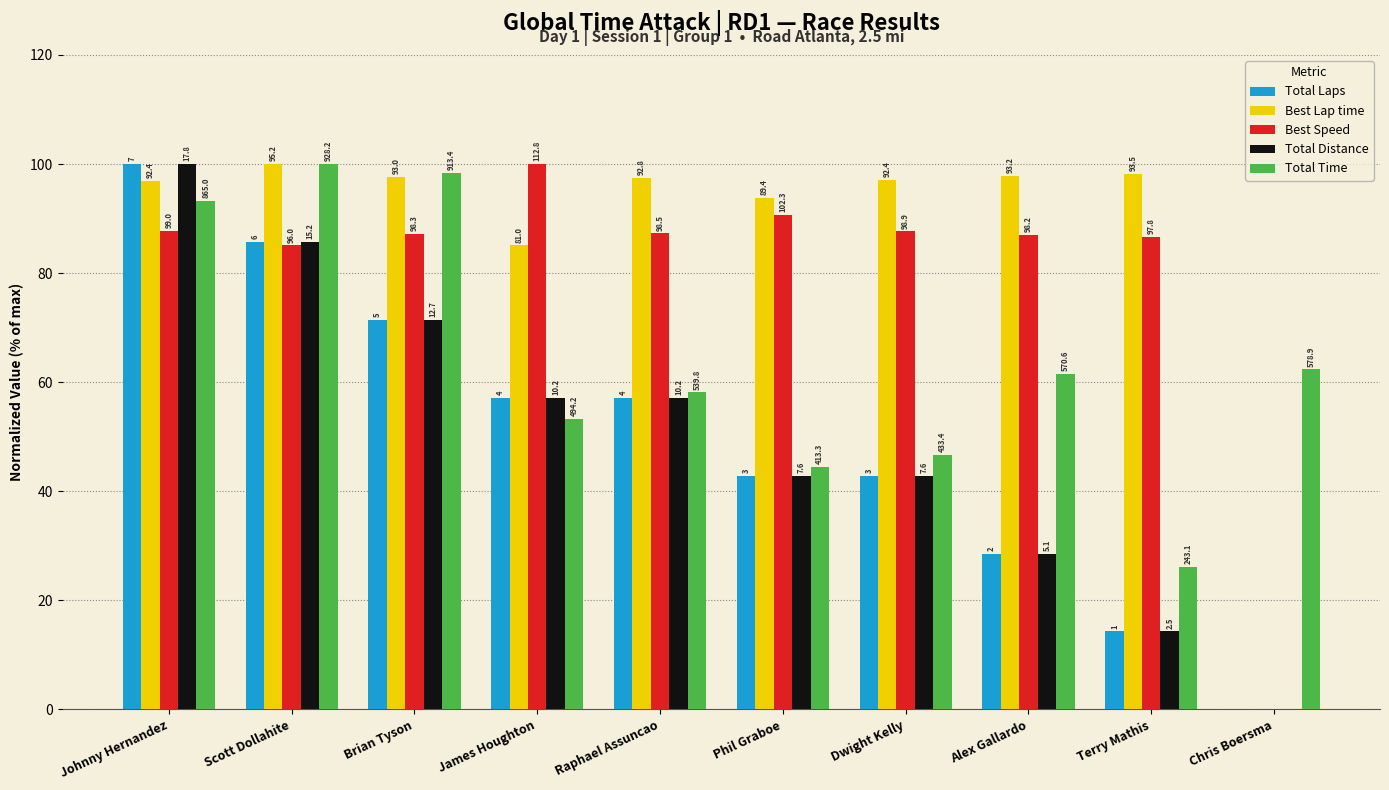

At which label is Best Speed closest to 50?

Scott Dollahite